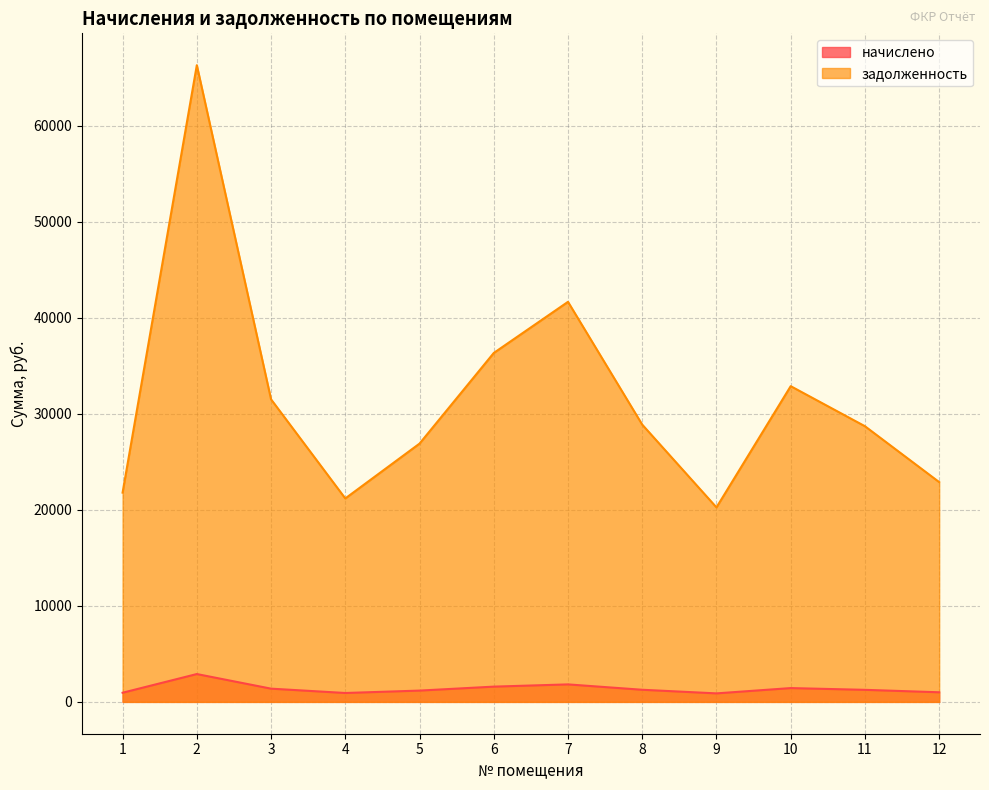

True or false: начислено has more than 0 points higher than both neighbors.

True